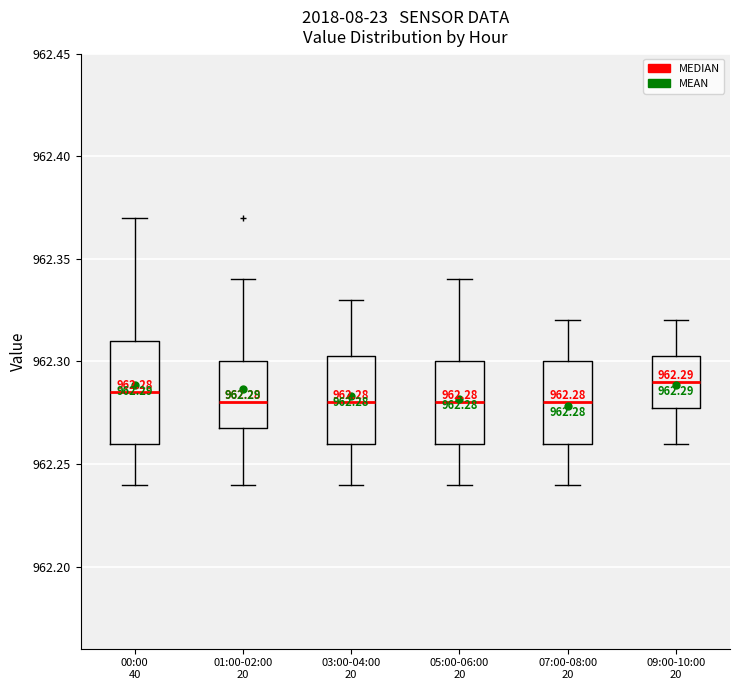

Comparing the boxes themselves (not the whiskers), which one is the tallest?

00:00 40